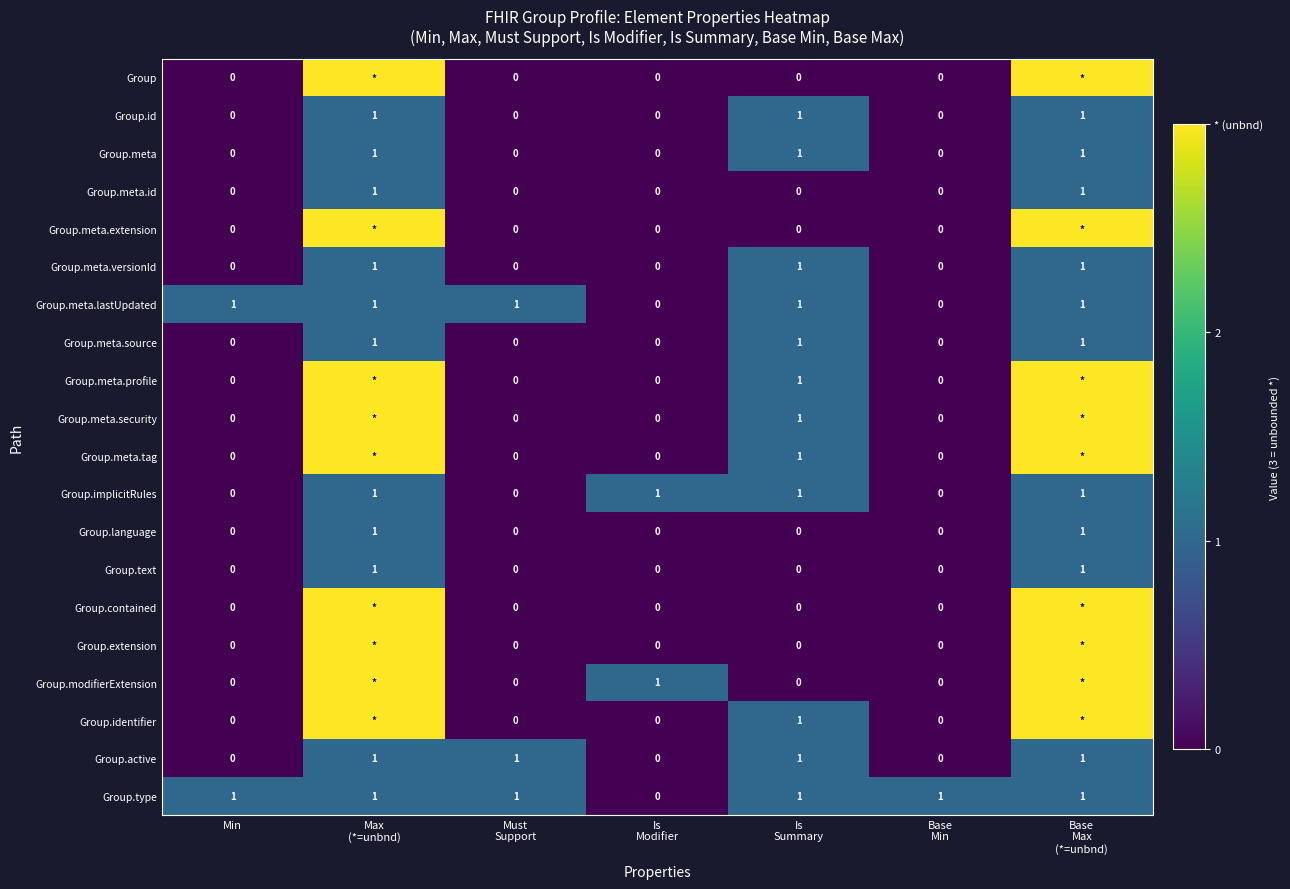

The Group.meta.versionId series shows 0 at Min. True or false?

True